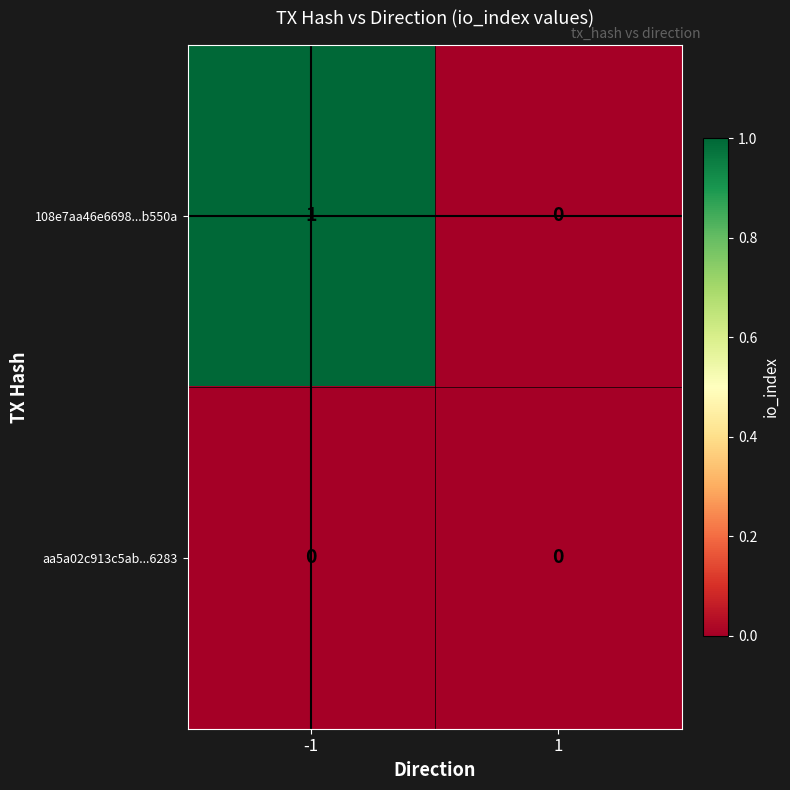

Rank the series by their maximum value, from highest to lowest.

108e7aa46e6698...b550a, aa5a02c913c5ab...6283